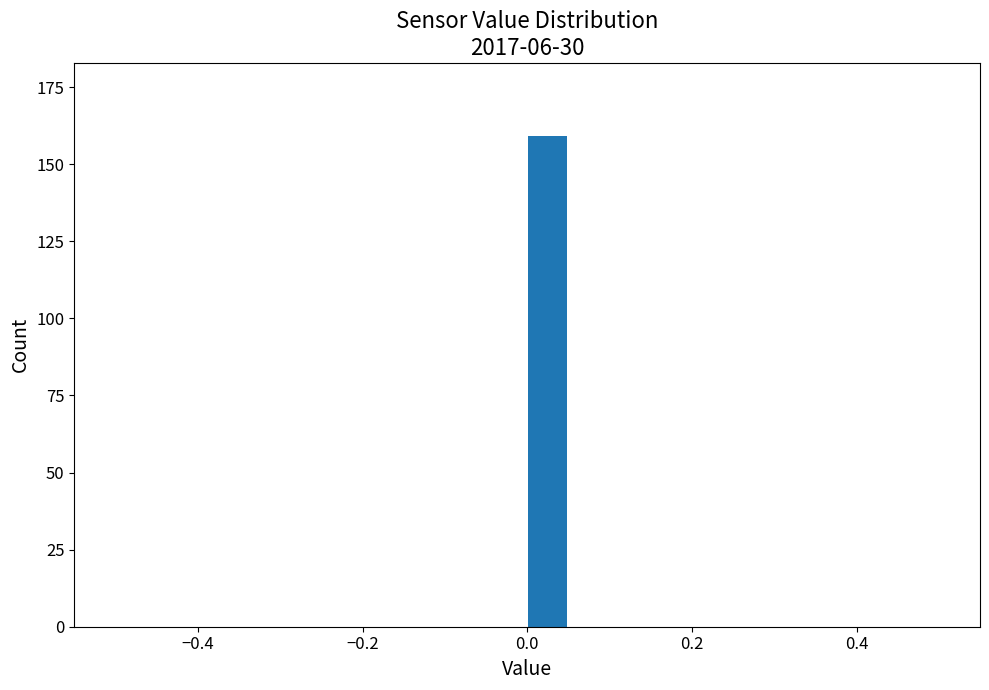

Read against the x-axis, roughly where is the centre of the tallest bar?

0.02